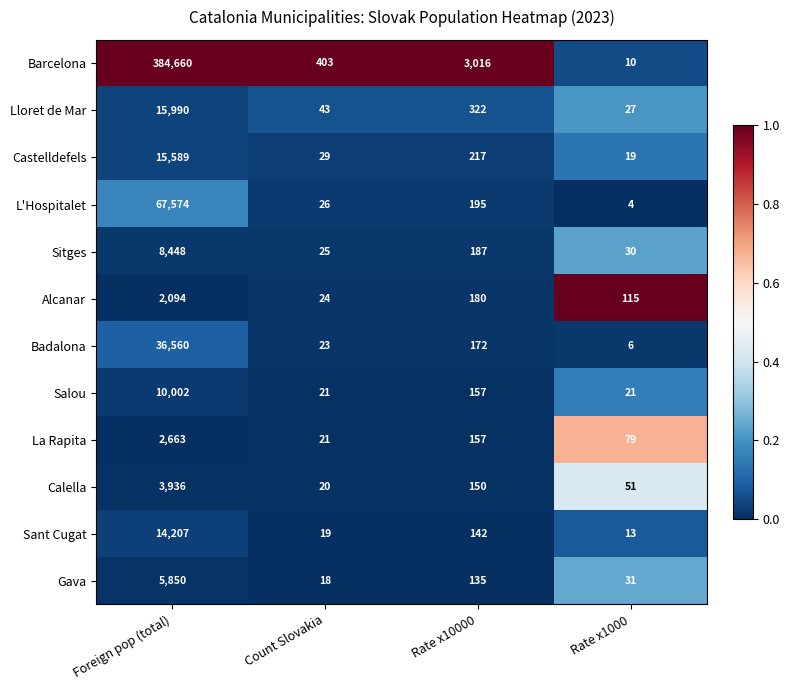

What is the spread (max minus min) of values at Rate x1000?

111